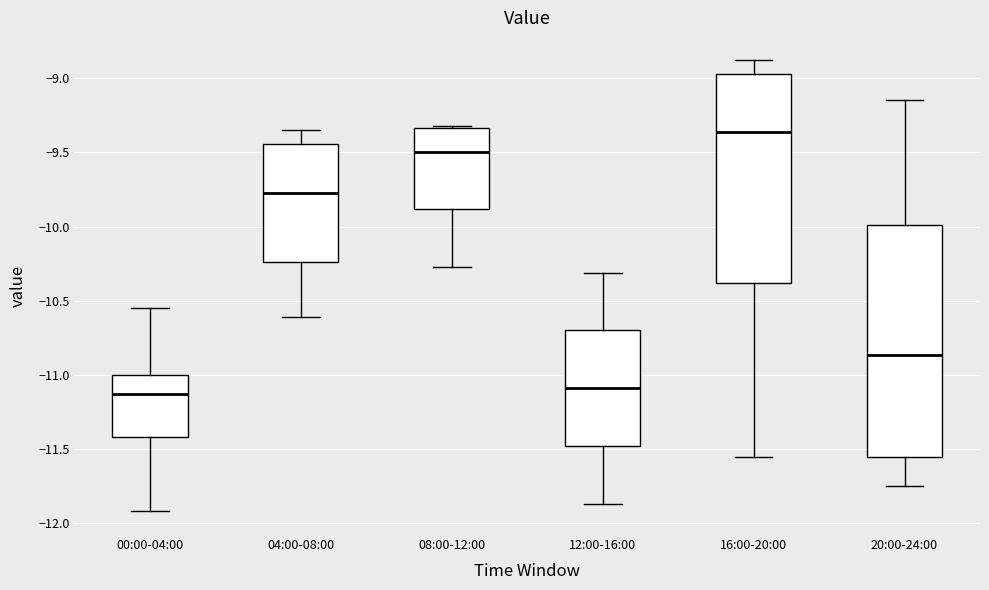

Reading left to right, transcribe this box plot: for each box, give where its median line is, the range the box spans, and where its two whiskers end, as read against the y-axis. The values are not printed on the chart, so give them approximately, as read against the axis.

00:00-04:00: median -11.15, box -11.40 to -11.00, whiskers -11.90 to -10.55
04:00-08:00: median -9.75, box -10.25 to -9.45, whiskers -10.60 to -9.35
08:00-12:00: median -9.50, box -9.90 to -9.35, whiskers -10.25 to -9.30
12:00-16:00: median -11.10, box -11.50 to -10.70, whiskers -11.85 to -10.30
16:00-20:00: median -9.35, box -10.40 to -8.95, whiskers -11.55 to -8.90
20:00-24:00: median -10.85, box -11.55 to -10.00, whiskers -11.75 to -9.15